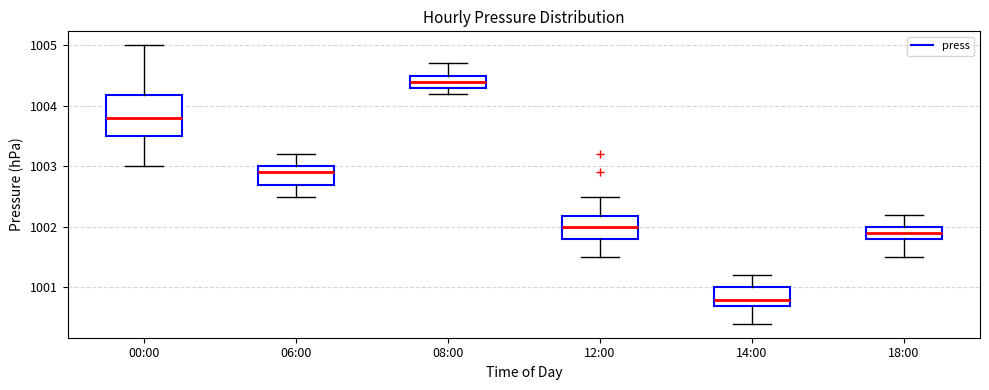

Reading left to right, read every box against the y-axis: the position of its median line, the range the box covers, and the ends of its whiskers. The values are not printed on the chart, so give them approximately, as read against the axis.

00:00: median 1003.8, box 1003.5 to 1004.2, whiskers 1003.0 to 1005.0
06:00: median 1002.9, box 1002.7 to 1003.0, whiskers 1002.5 to 1003.2
08:00: median 1004.4, box 1004.3 to 1004.5, whiskers 1004.2 to 1004.7
12:00: median 1002.0, box 1001.8 to 1002.2, whiskers 1001.5 to 1002.5
14:00: median 1000.8, box 1000.7 to 1001.0, whiskers 1000.4 to 1001.2
18:00: median 1001.9, box 1001.8 to 1002.0, whiskers 1001.5 to 1002.2